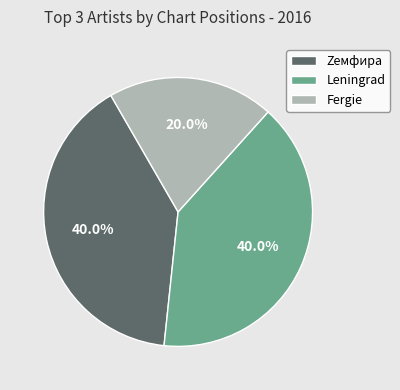

Which has a higher value, Fergie or Zемфира?

Zемфира